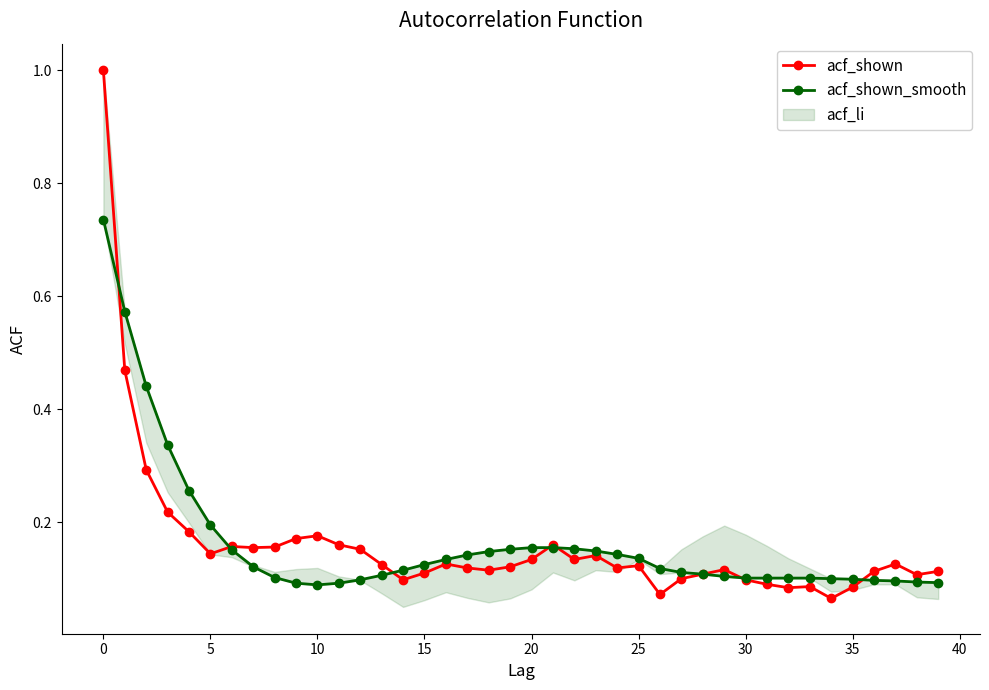

How many intersections are there between acf_shown_smooth and acf_shown?

7